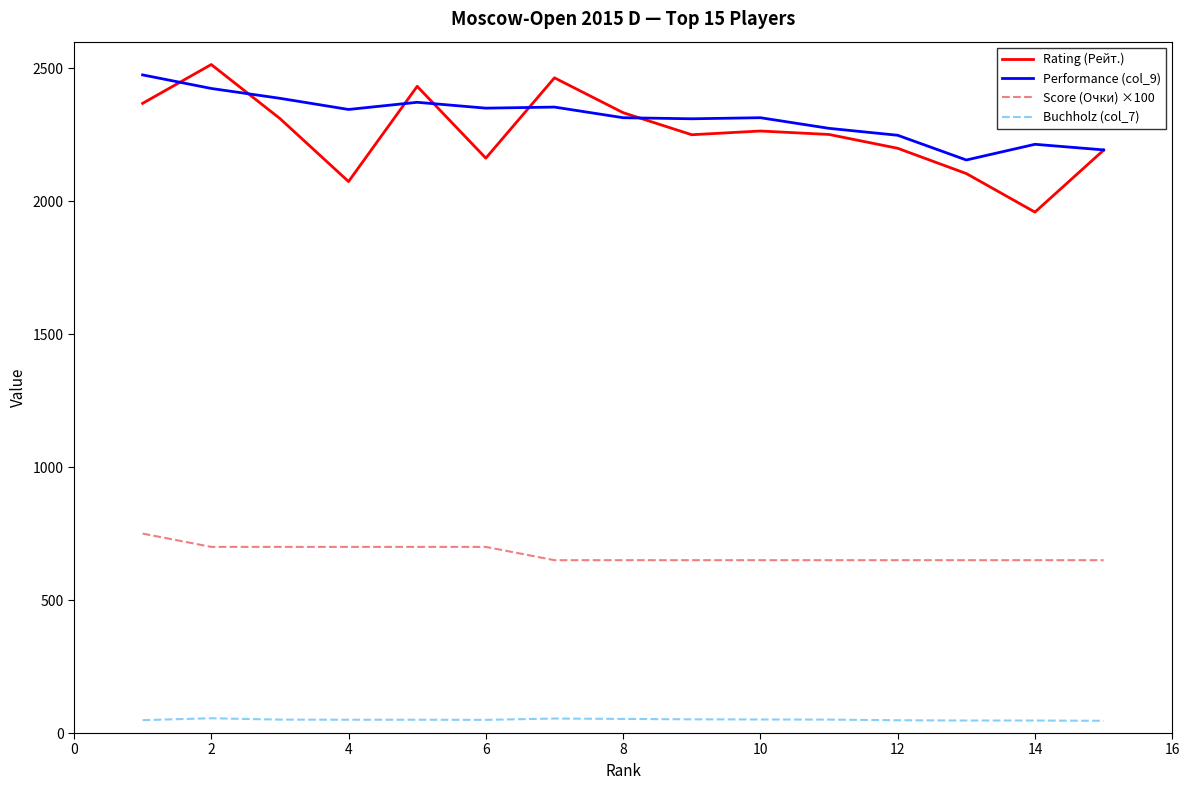

How many lines are shown in the chart?

4